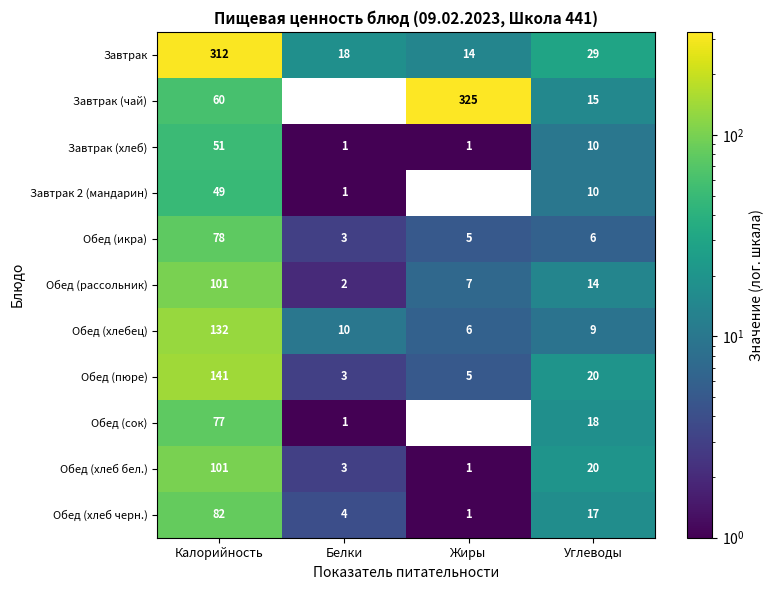

At which label is Обед (хлебец) closest to 69?

Белки